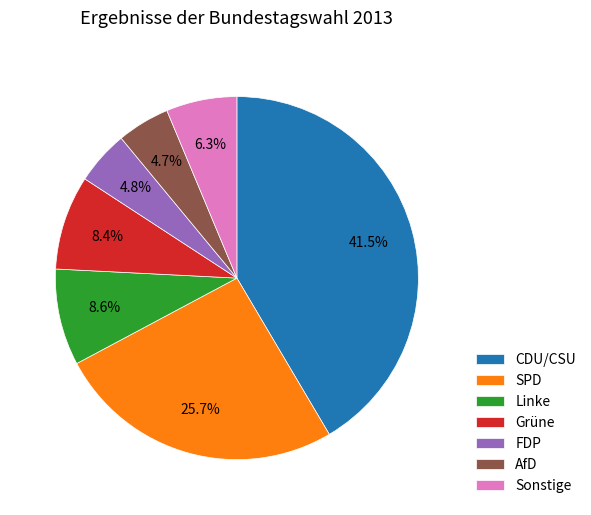

To the nearest percent, what percentage of the pie is Linke?

9%